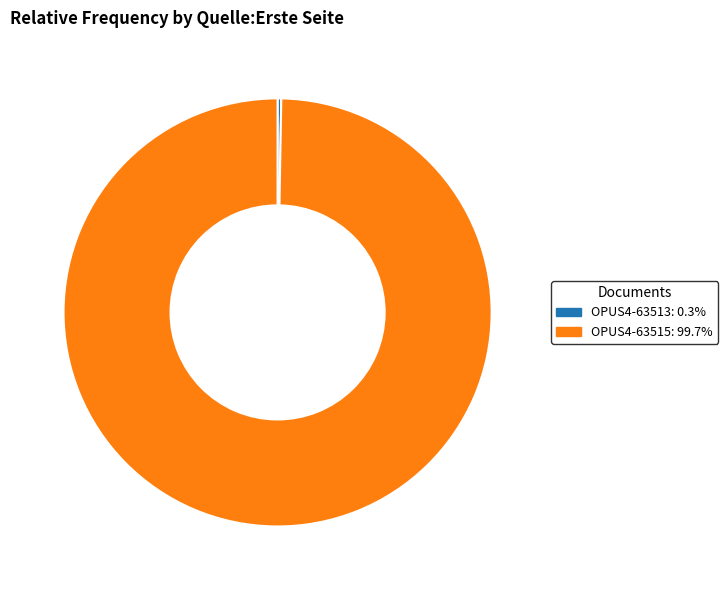

Which category accounts for the majority?

OPUS4-63515